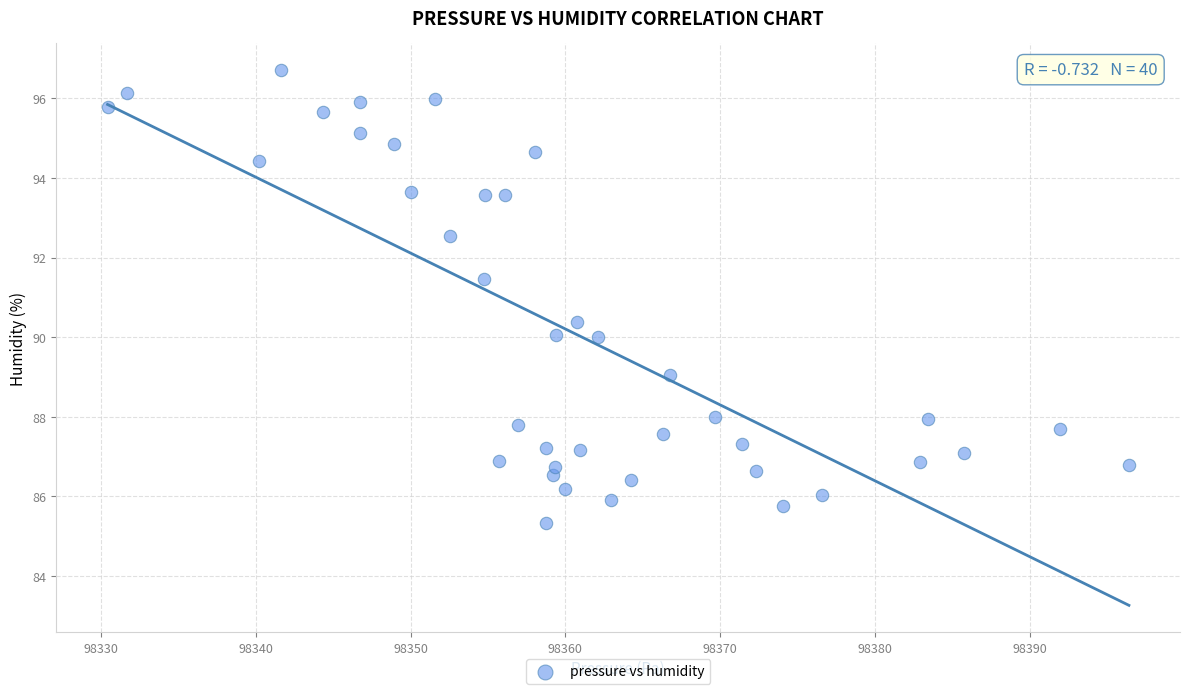

What Y value in the scatter plot is closest to 91?

91.5